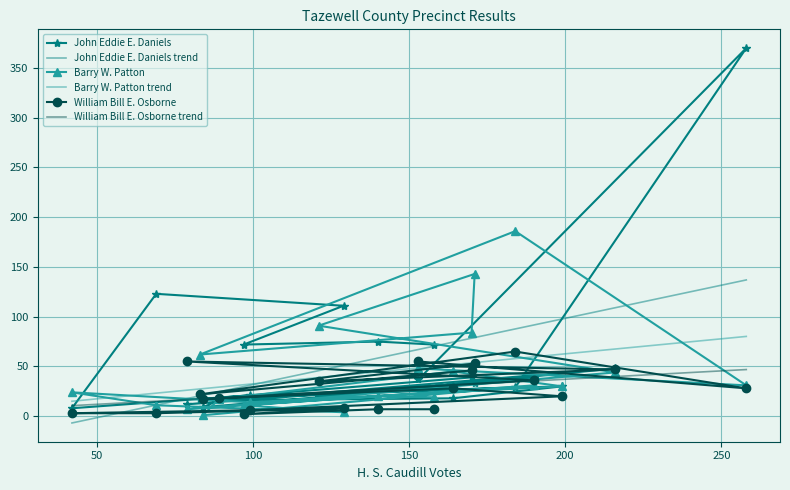

How many data points in William Bill E. Osborne are less than 22?

10